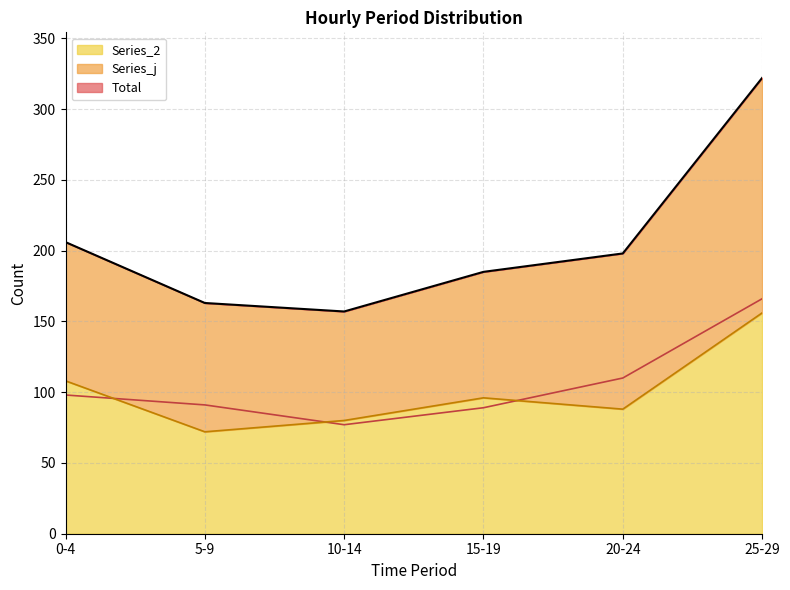

At which label does Series_2 reach its peak?

25-29